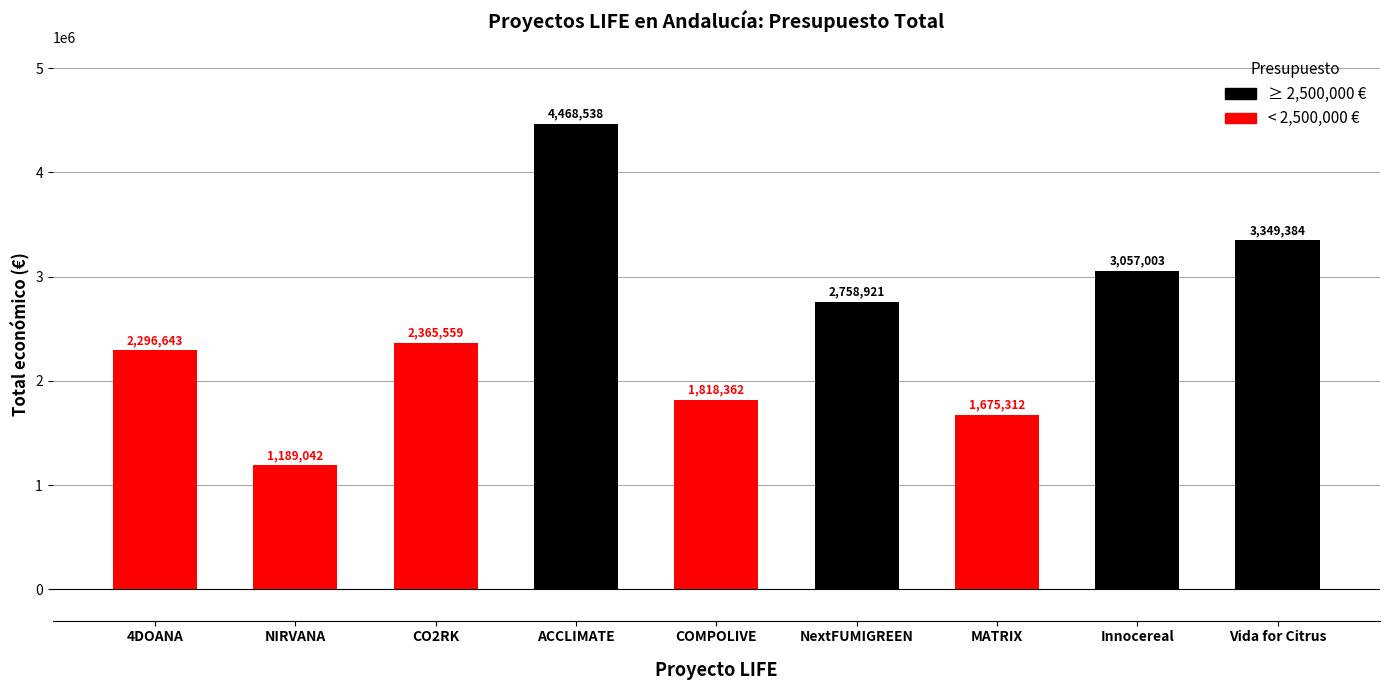

What is the approximate value at COMPOLIVE?

1818362